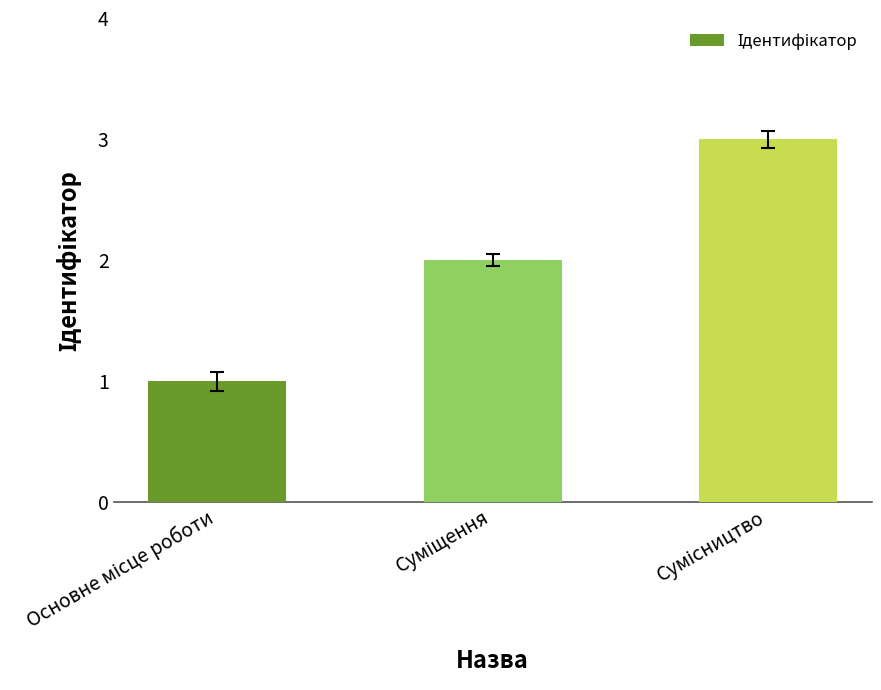

What is the sum of all values?

6